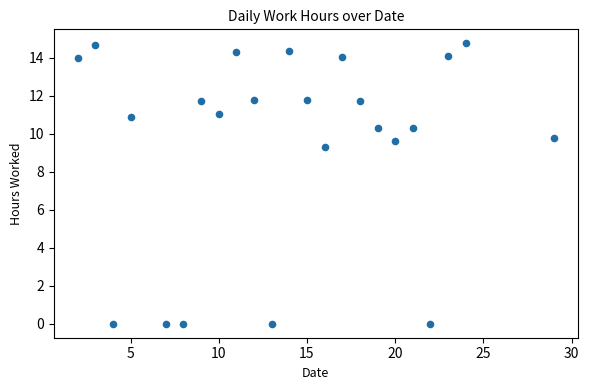

What Y value in the scatter plot is closest to 7?

9.3